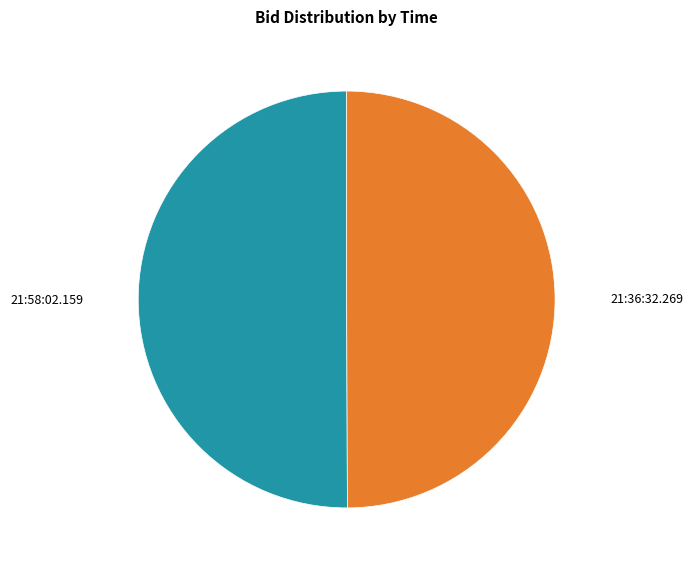

Rank the categories by value from lowest to highest.

21:36:32.269, 21:58:02.159